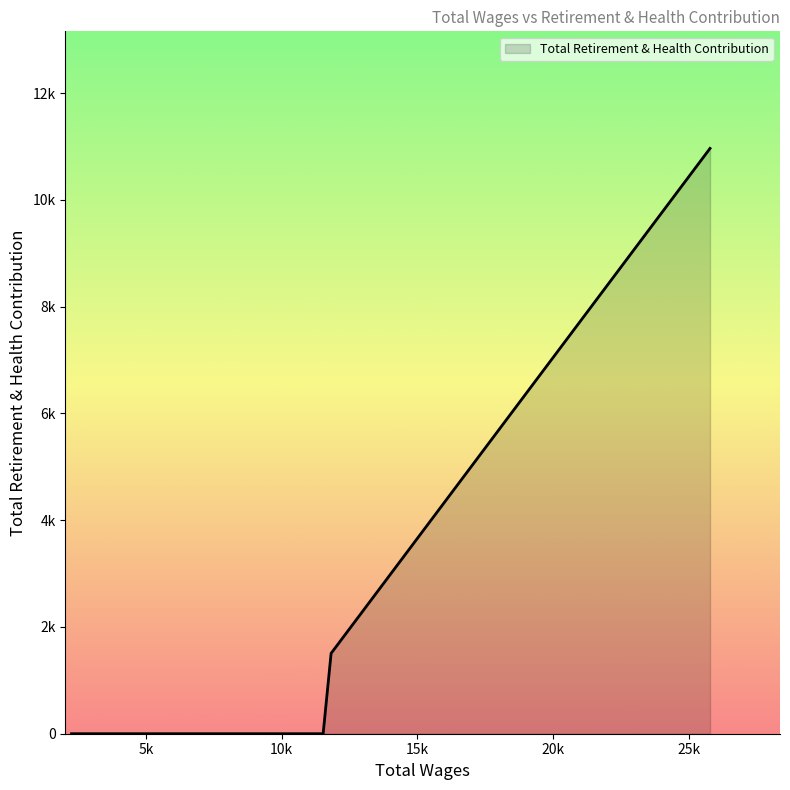

Rank the categories by value from lowest to highest.

11530.0, 10548.0, 4554.0, 2258.0, 11824.0, 25788.0